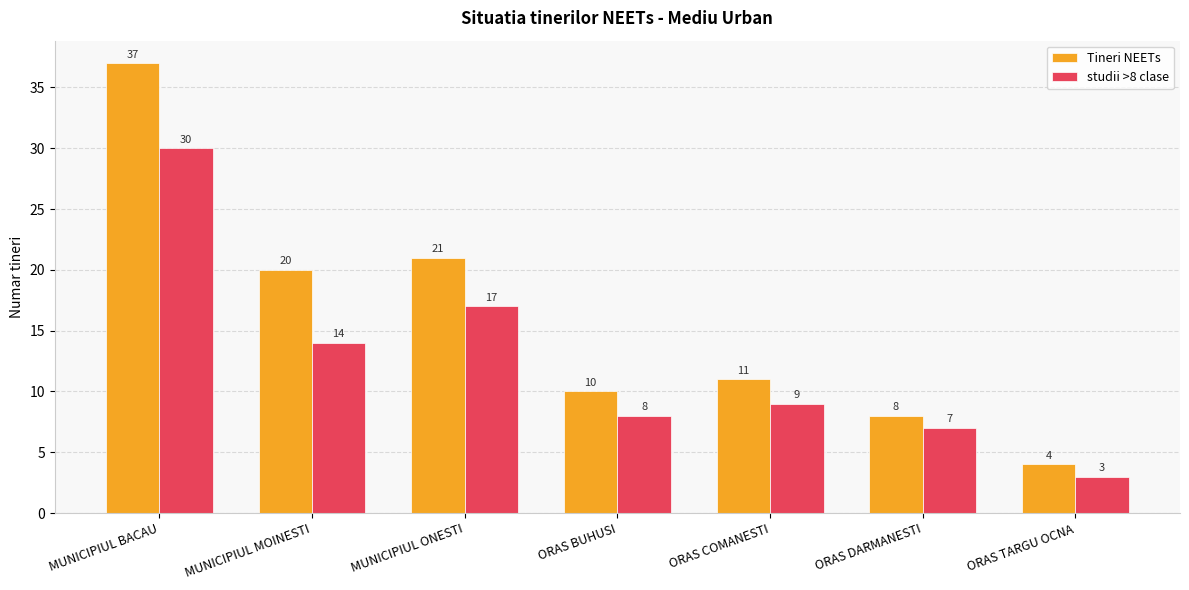

Does the chart contain stacked bars?

No